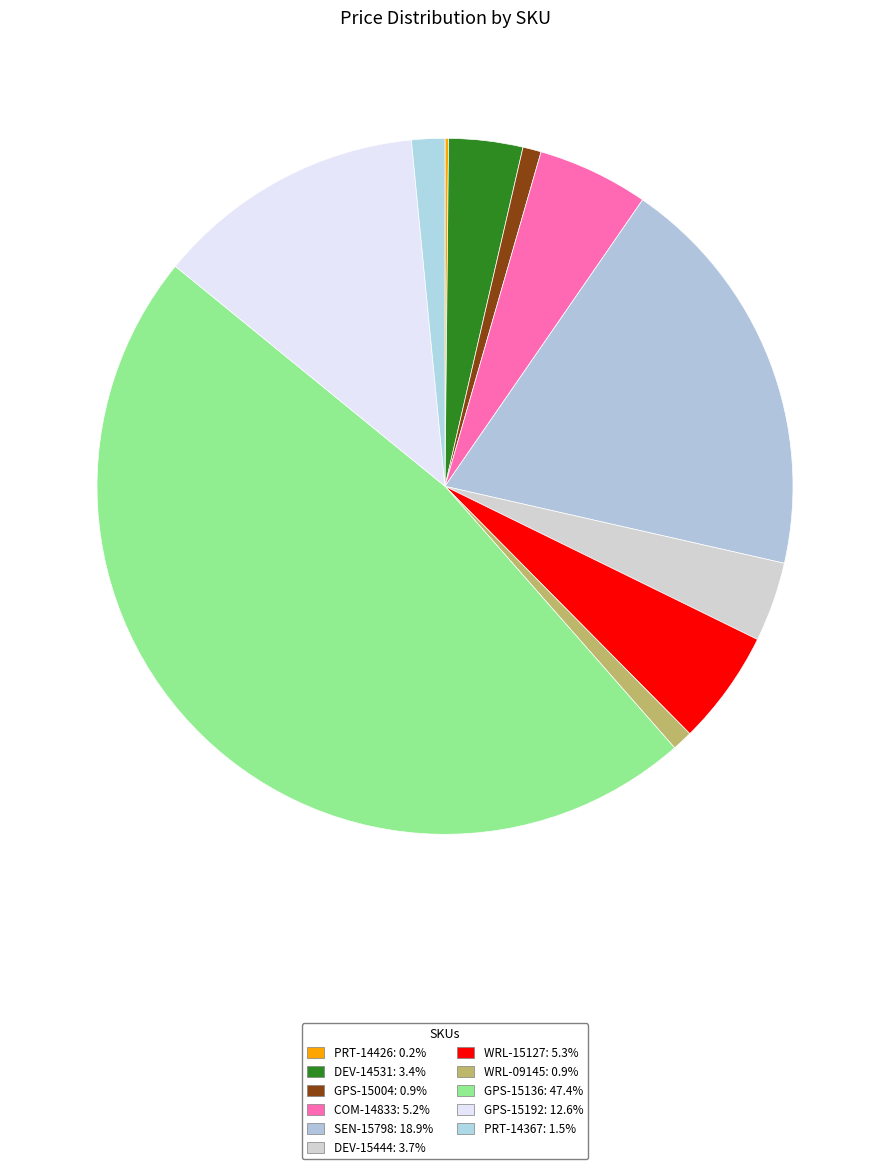

How many segments does this pie chart have?

11